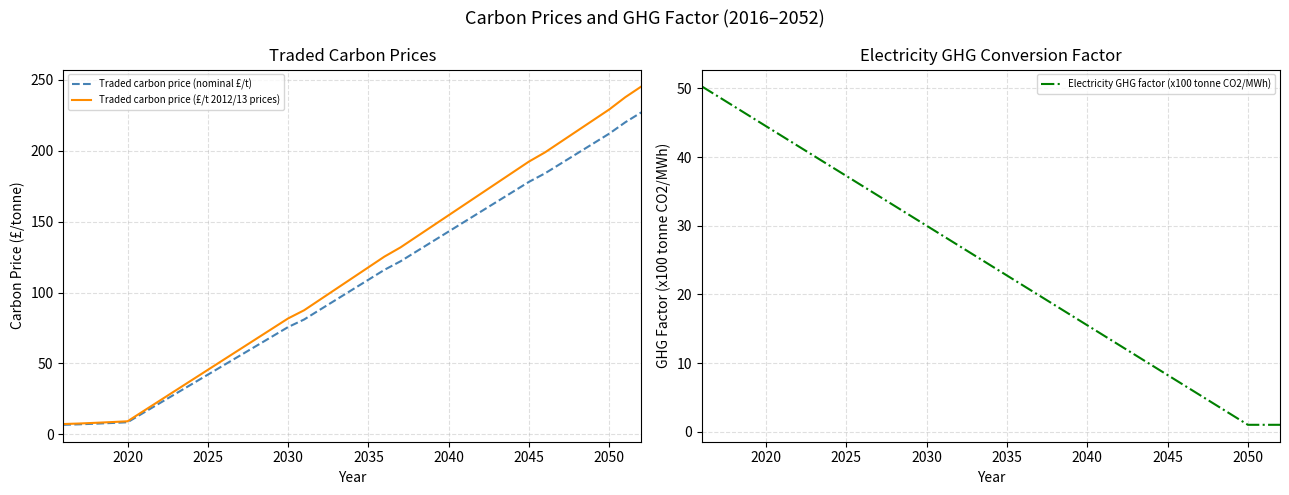

What are all the series names shown in the legend?

Traded carbon price (nominal £/t), Traded carbon price (£/t 2012/13 prices), Electricity GHG factor (x100 tonne CO2/MWh)